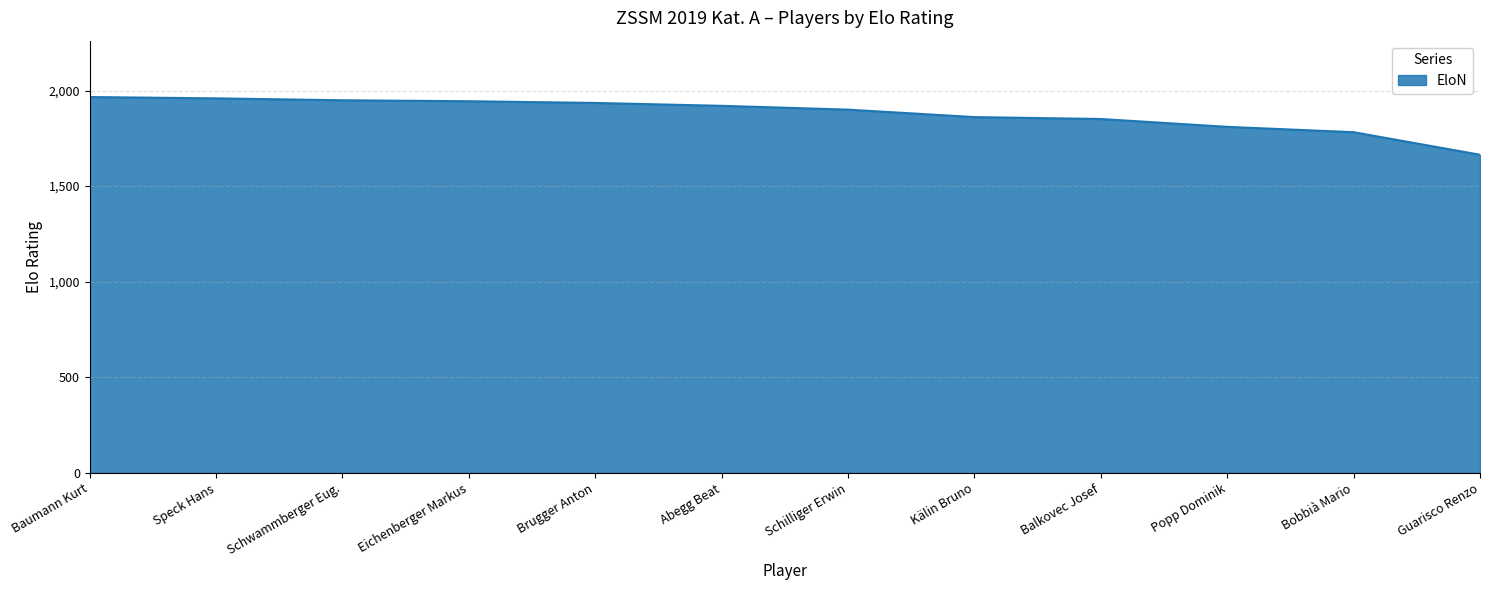

Between Schilliger Erwin and Kälin Bruno, which is larger?

Schilliger Erwin